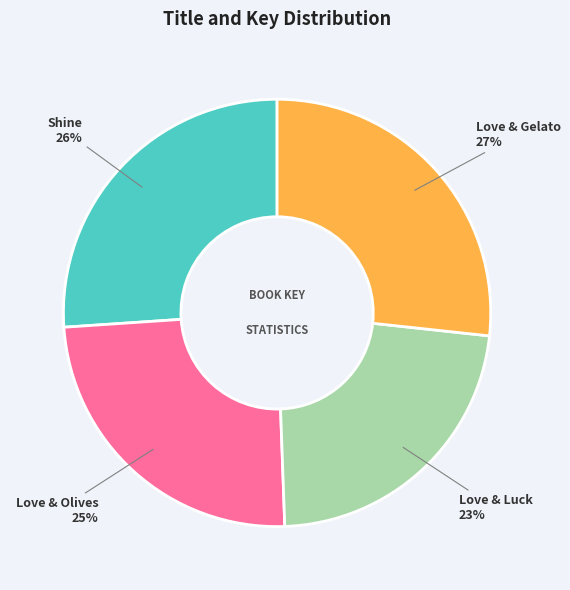

Is there any slice that represents more than half of the pie?

No